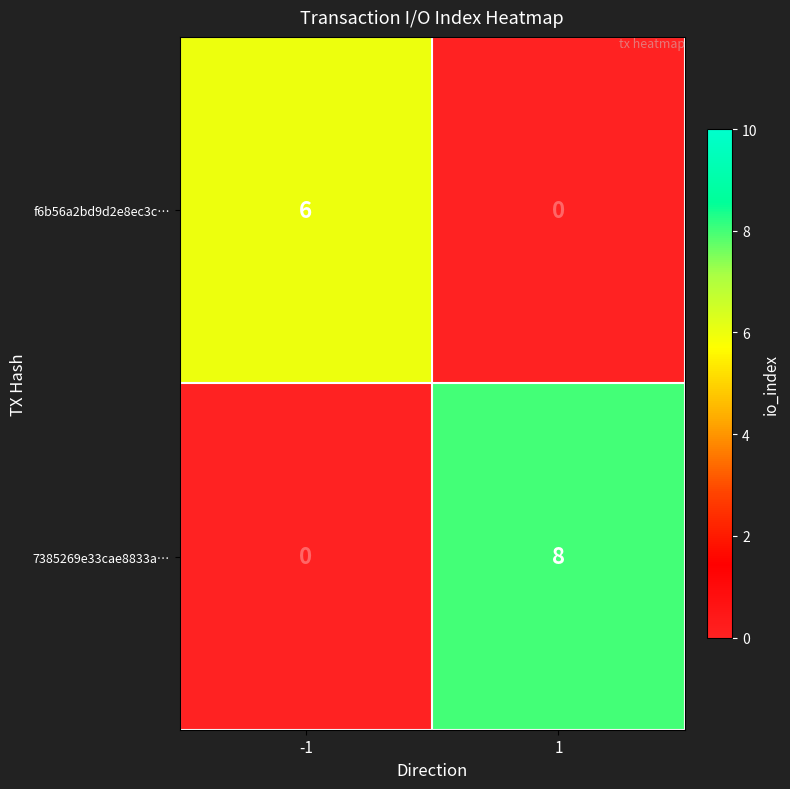

Reading right to left, list all the values displayed in this chart.

f6b56a2bd9d2e8ec3c…: 1=0	-1=6
7385269e33cae8833a…: 1=8	-1=0